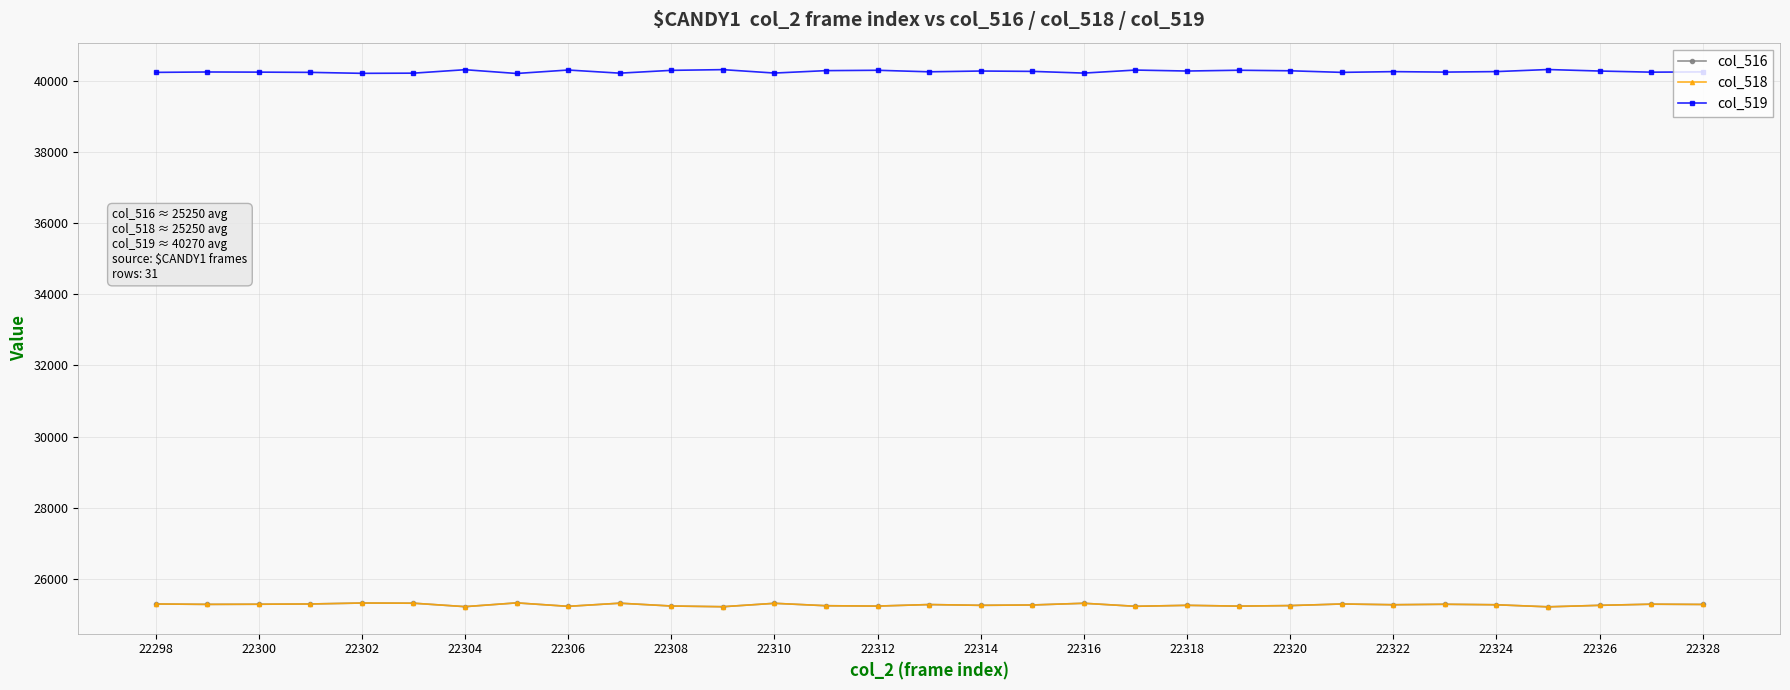

True or false: col_516 and col_519 intersect in this chart.

False